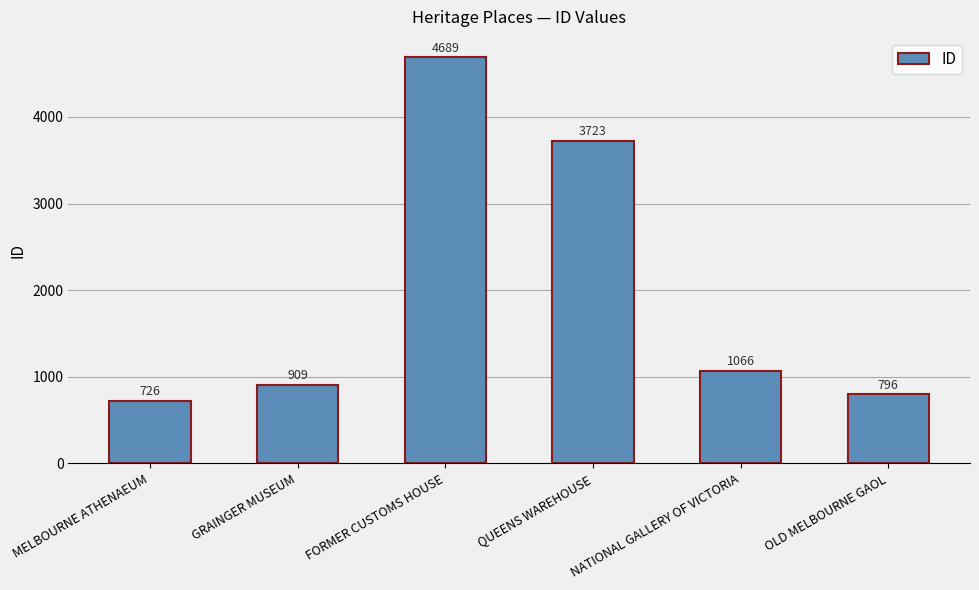

Rank the categories by value from lowest to highest.

MELBOURNE ATHENAEUM, OLD MELBOURNE GAOL, GRAINGER MUSEUM, NATIONAL GALLERY OF VICTORIA, QUEENS WAREHOUSE, FORMER CUSTOMS HOUSE